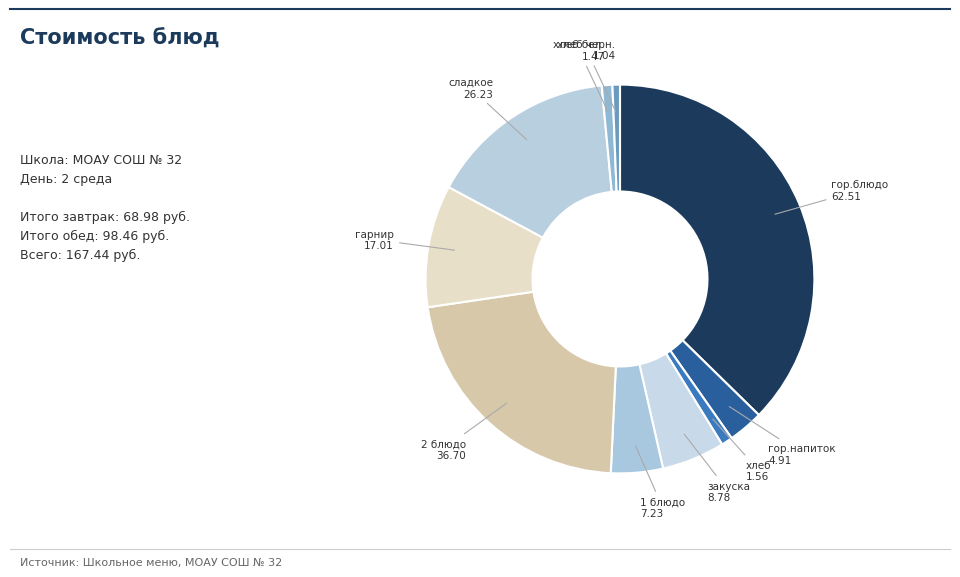

How many slices are in this pie chart?

10